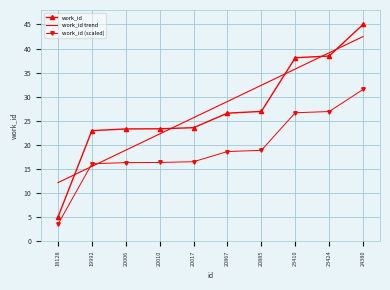

The value of work_id at 20867 is 47.1. True or false?

False